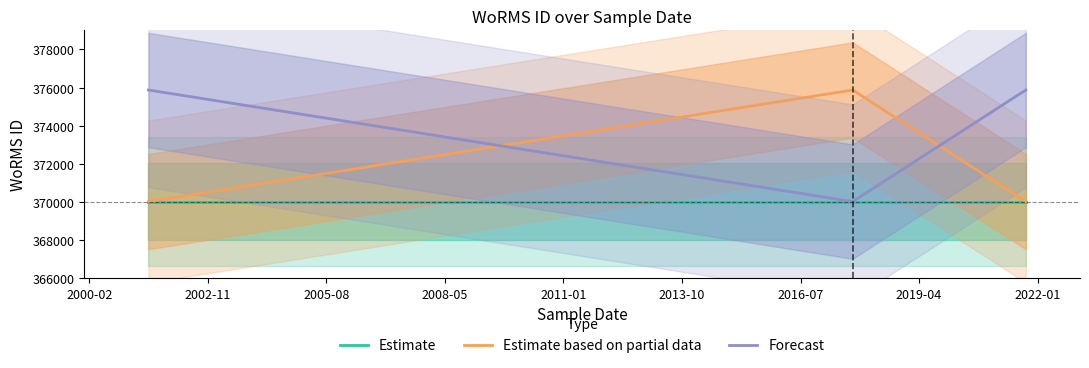

What is the sum of all Estimate values?

1110057